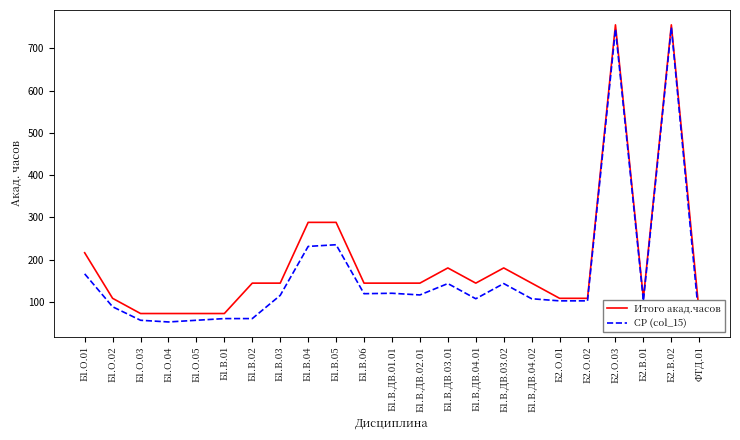

What is the difference between the maximum and minimum values in the Итого акад.часов series?

684